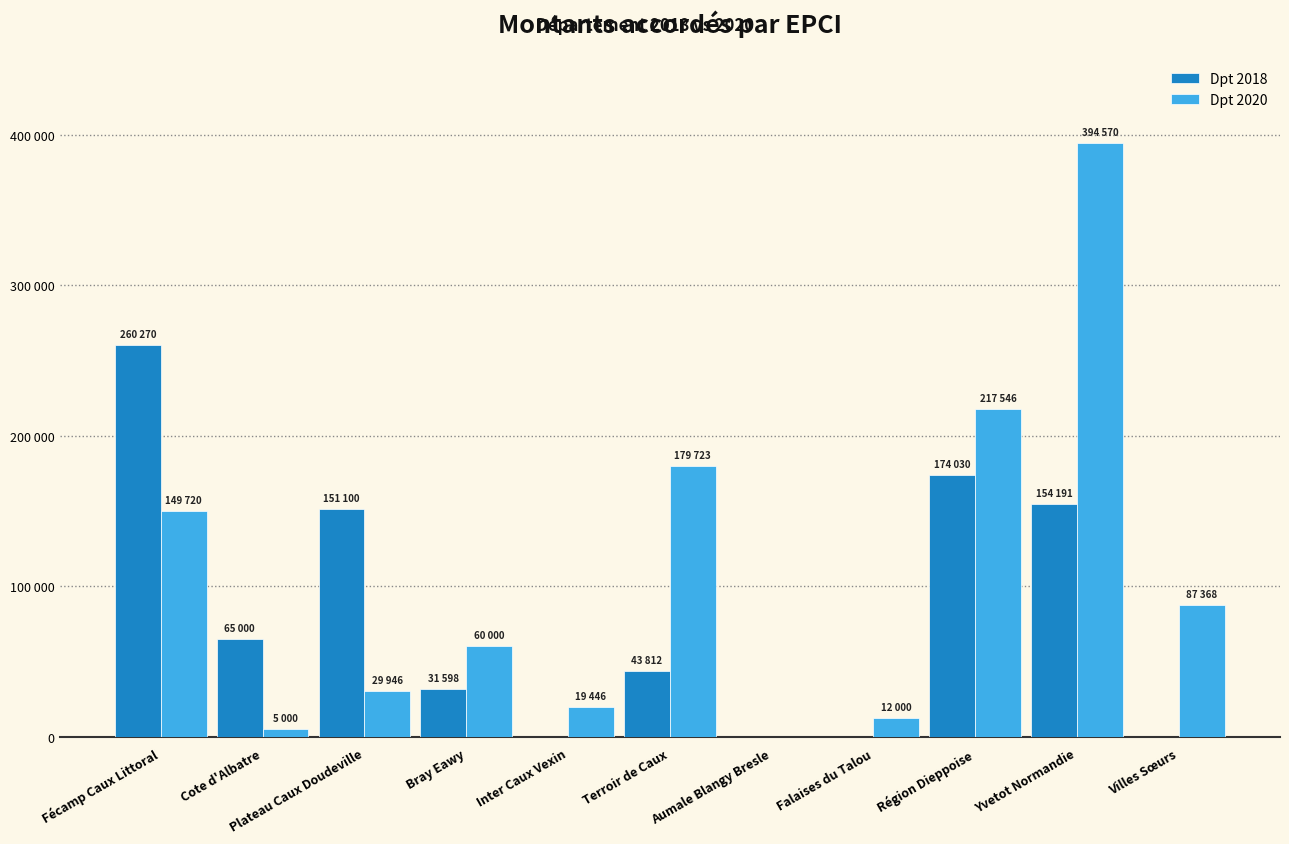

Are the bars horizontal?

No